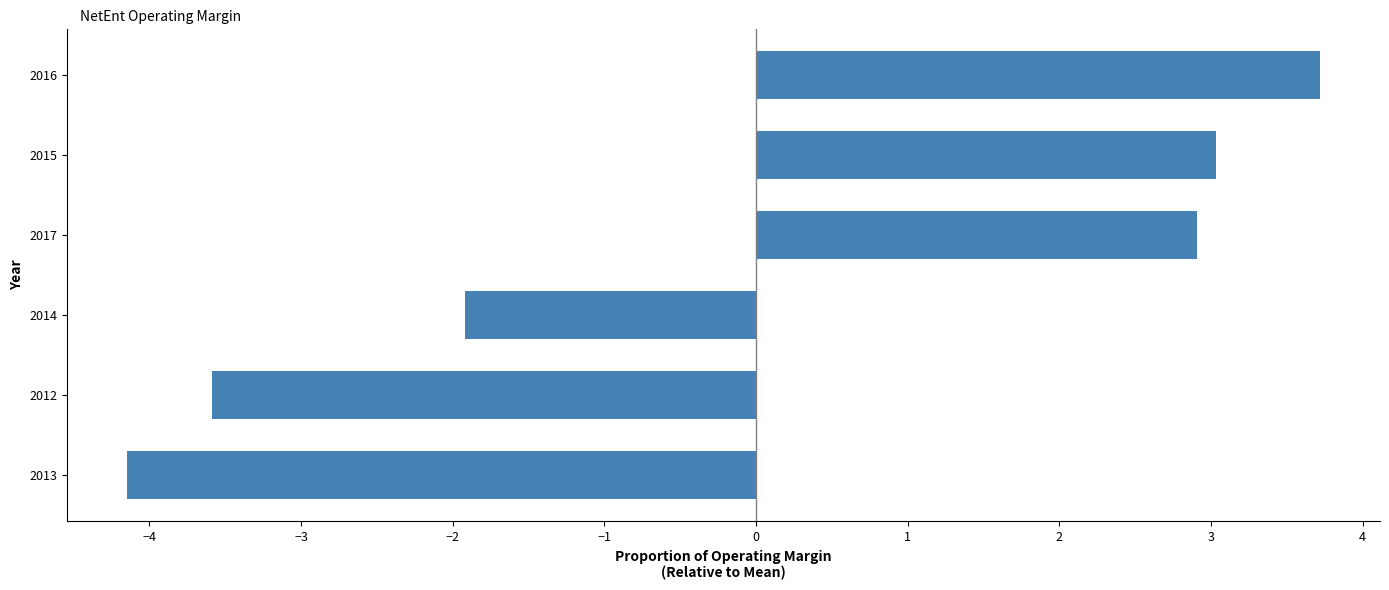

What is the change in value from 2013 to 2015?

+7.2